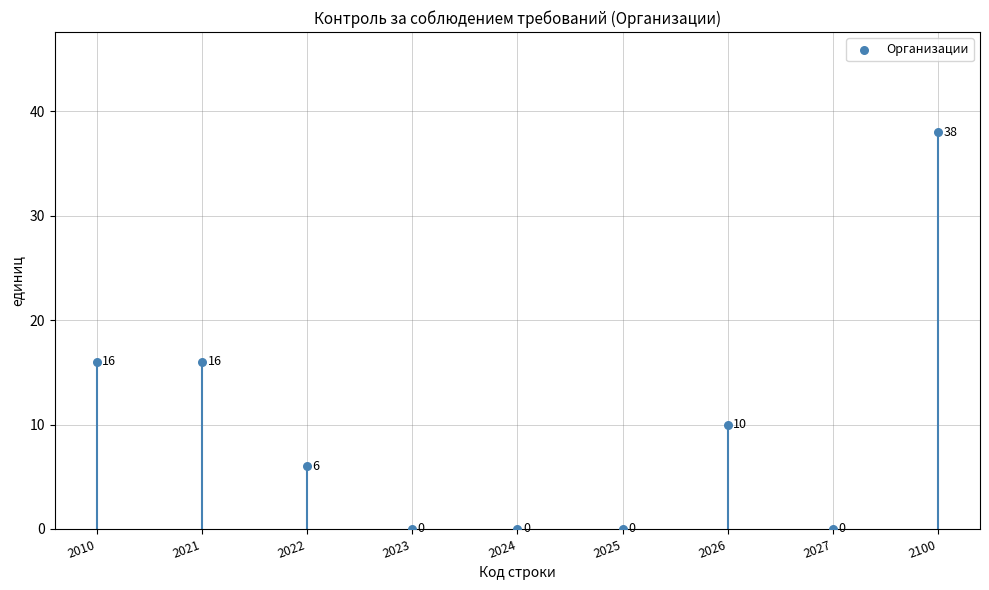

Which has a higher value, 2025 or 2021?

2021